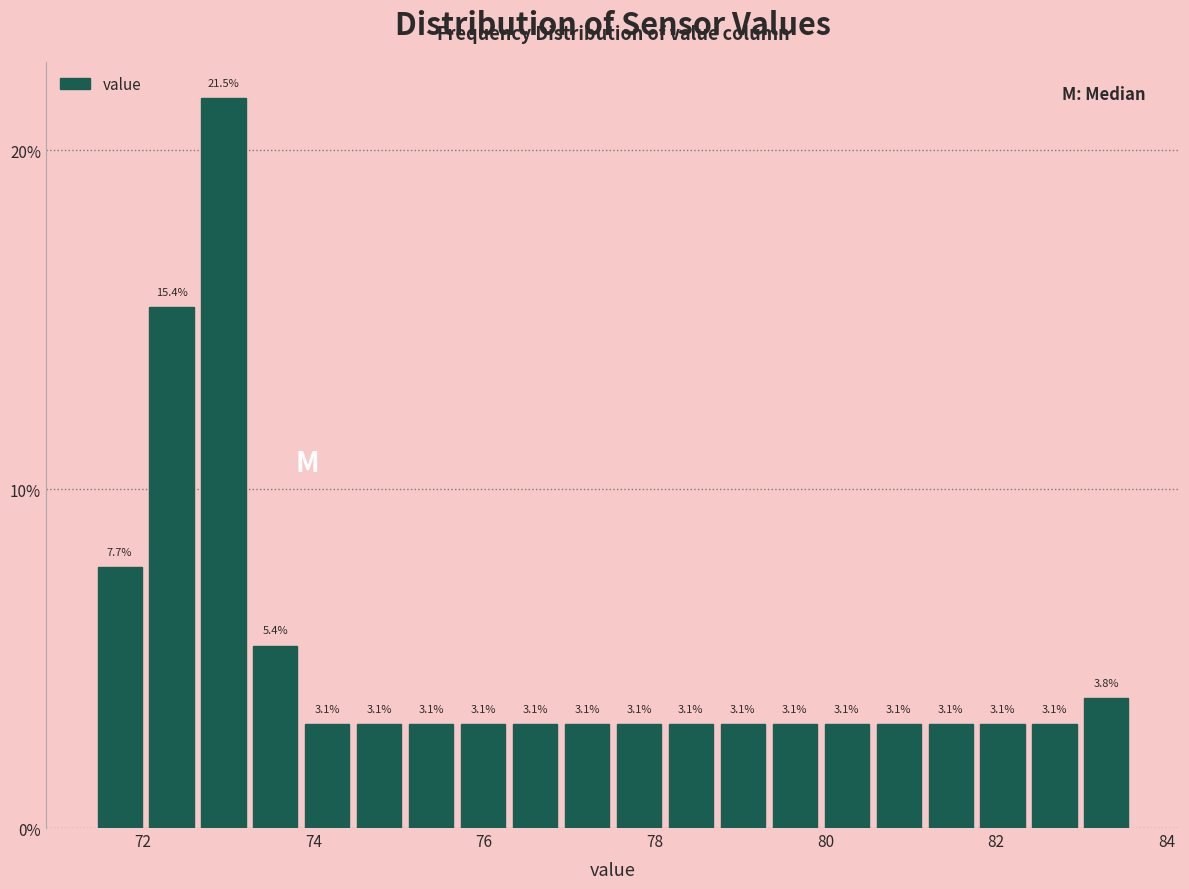

Around what value on the x-axis is the tallest bar? Give the approximate position of its centre, as read against the axis.

73.0